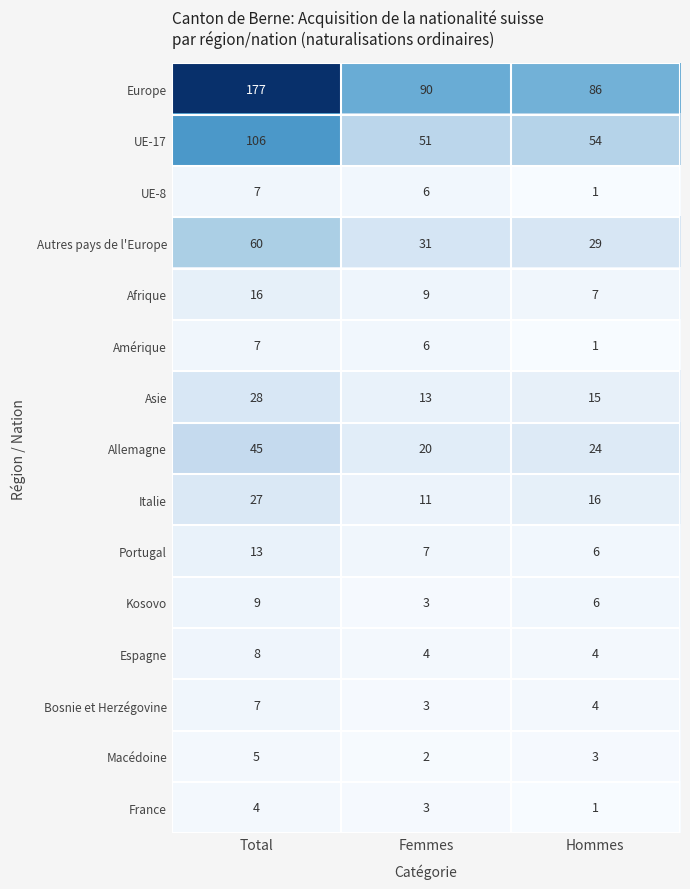

How many distinct data groups are displayed?

15